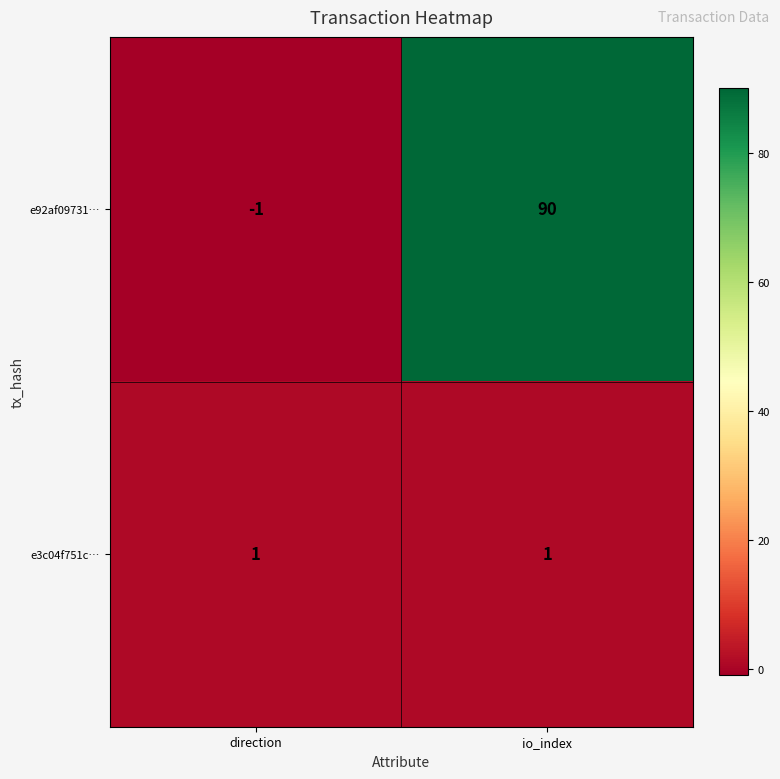

Between direction and io_index, which series saw the biggest shift?

e92af09731…